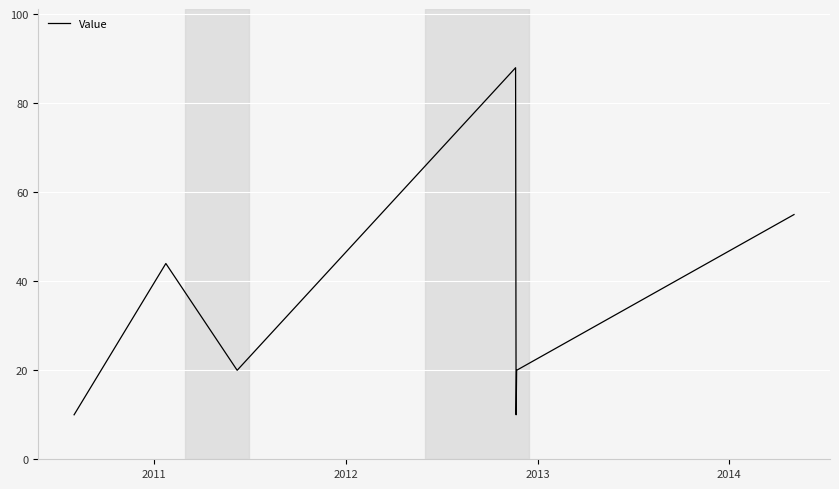

True or false: the data has more than 2 interior local peaks.

False